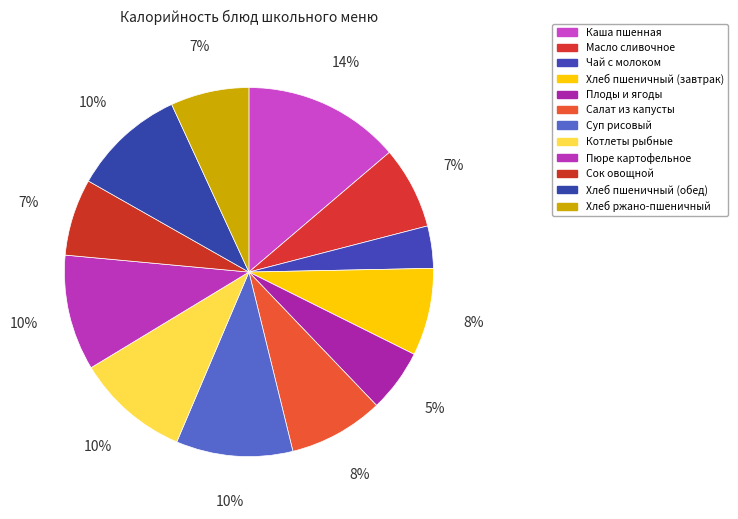

How many segments does this pie chart have?

12